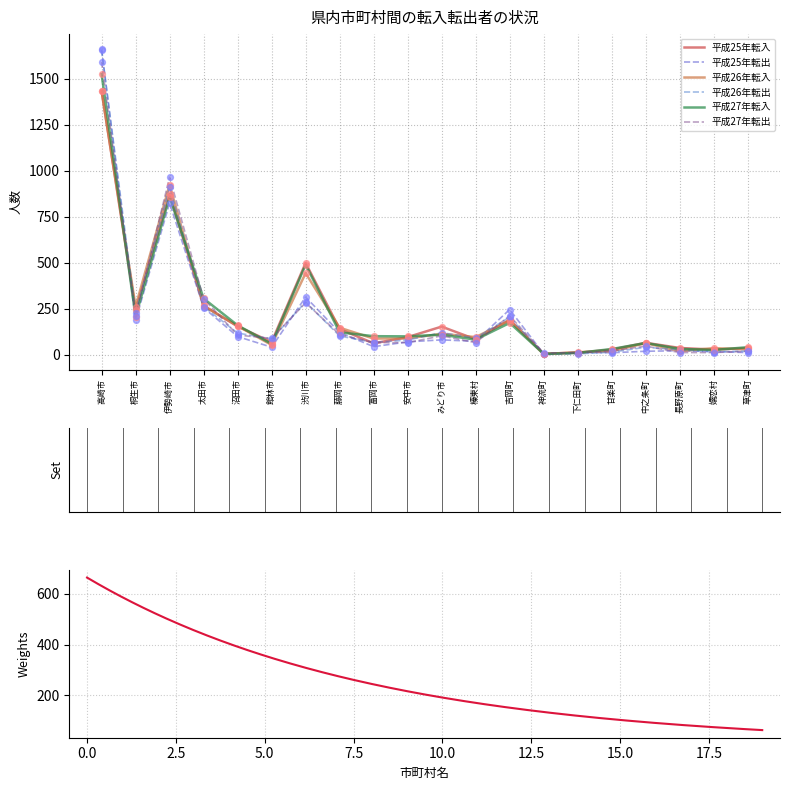

Is the value of 平成26年転出 at 神流町 greater than the value of 平成27年転入 at 藤岡市?

No